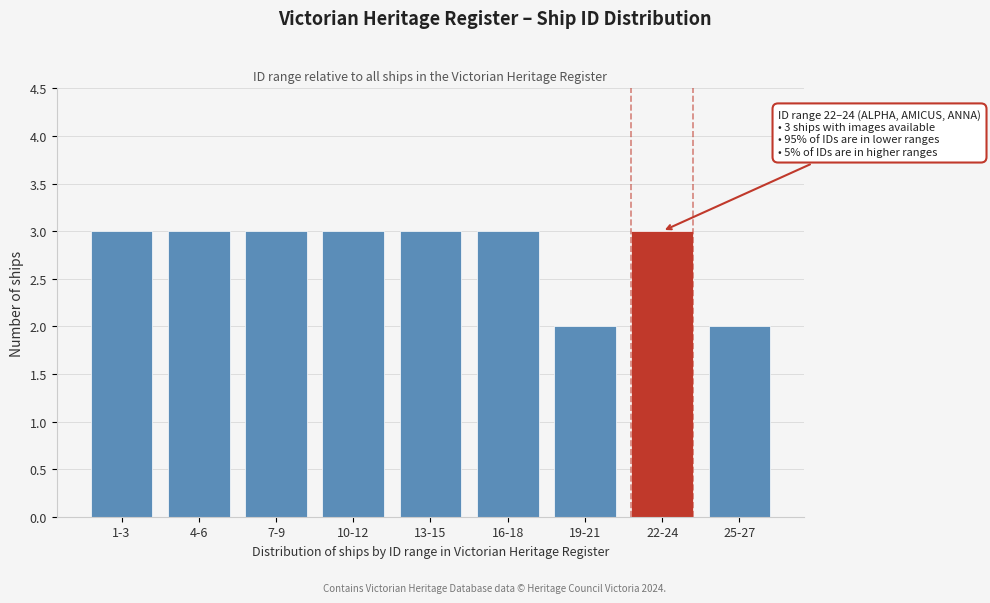

Reading left to right, what are all the values shown in this chart?

1-3=3	4-6=3	7-9=3	10-12=3	13-15=3	16-18=3	19-21=2	22-24=3	25-27=2